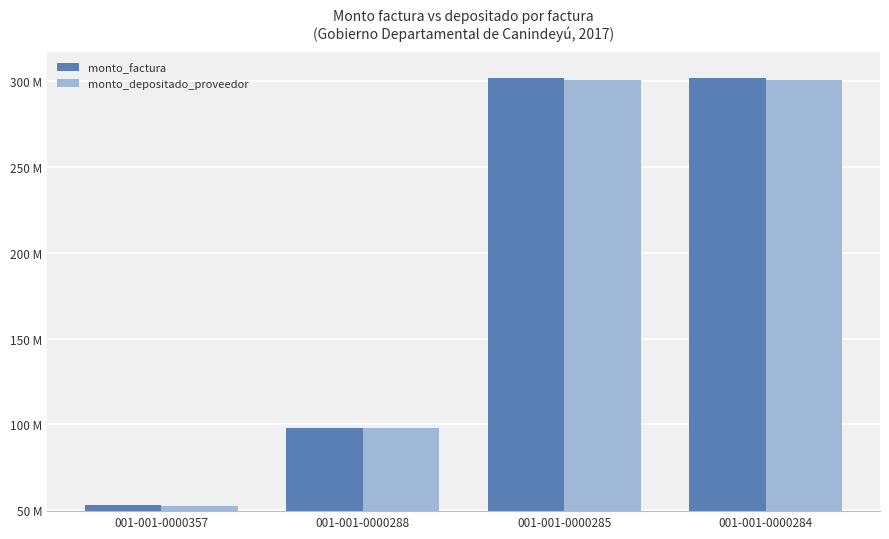

What are all the series names shown in the legend?

monto_factura, monto_depositado_proveedor